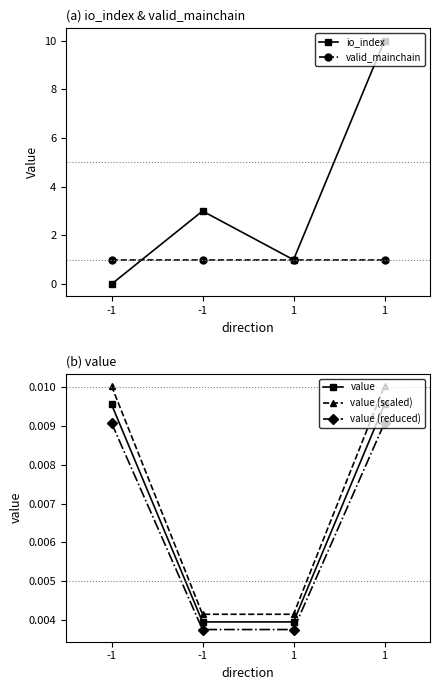

At which label is value closest to 0?

-1